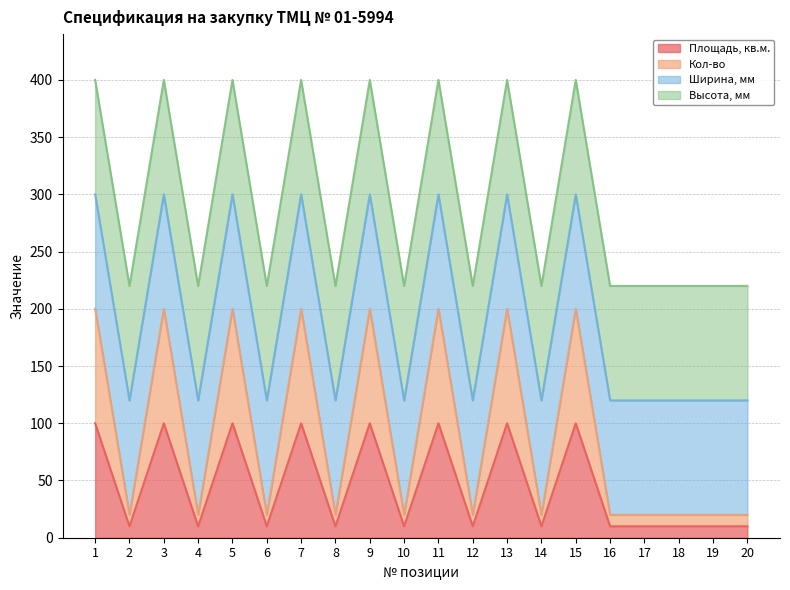

The value of Площадь, кв.м. at 12 is 10. True or false?

True